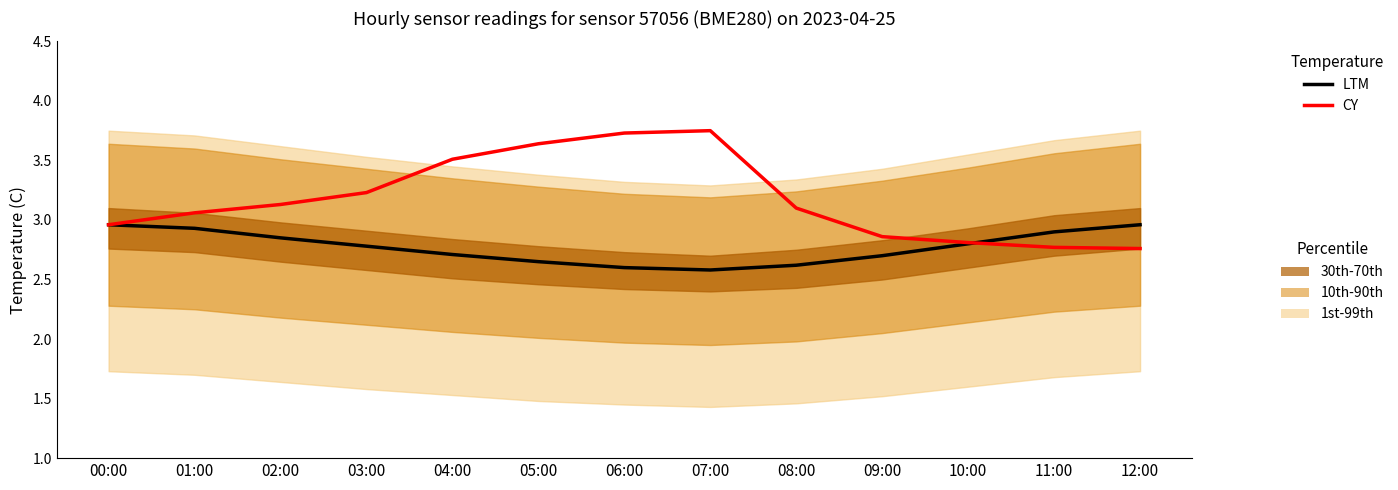

Does the chart display data point markers on the line(s)?

No